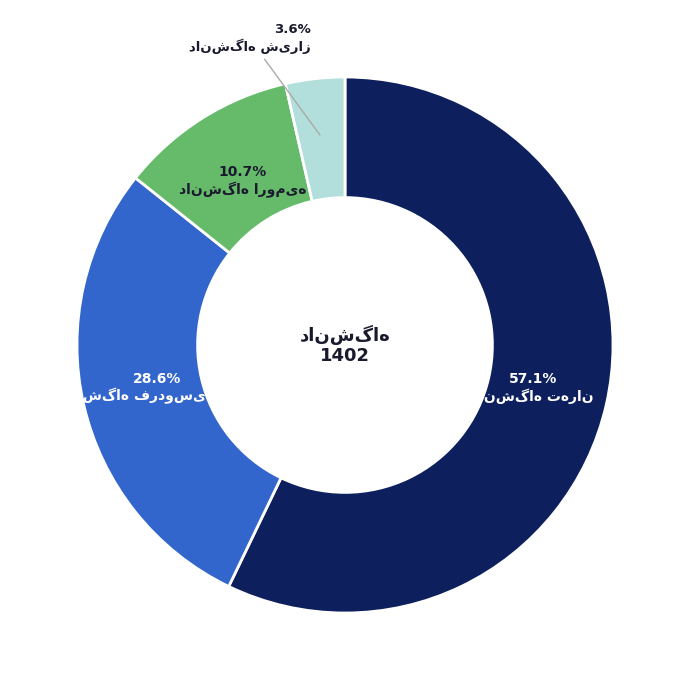

Does any single category account for the majority?

Yes